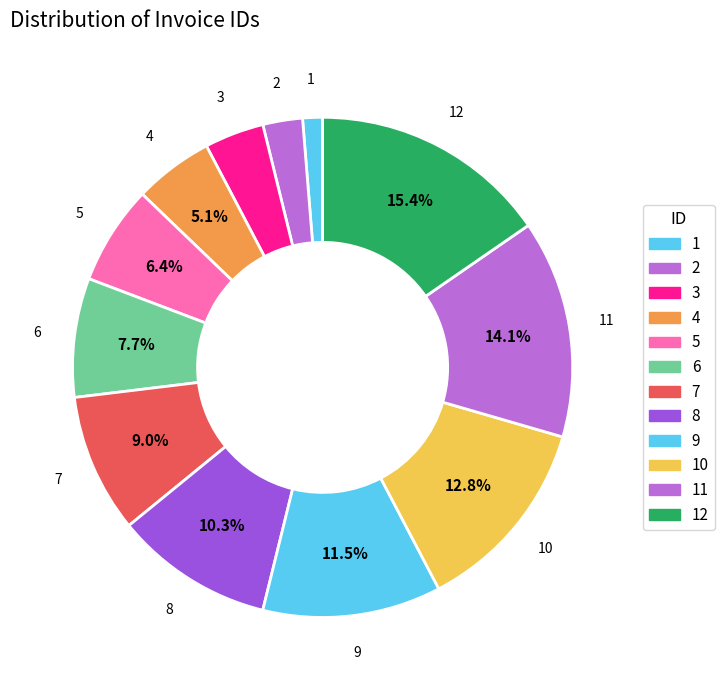

To the nearest percent, what is the difference between the largest and smallest slice percentages?

14%